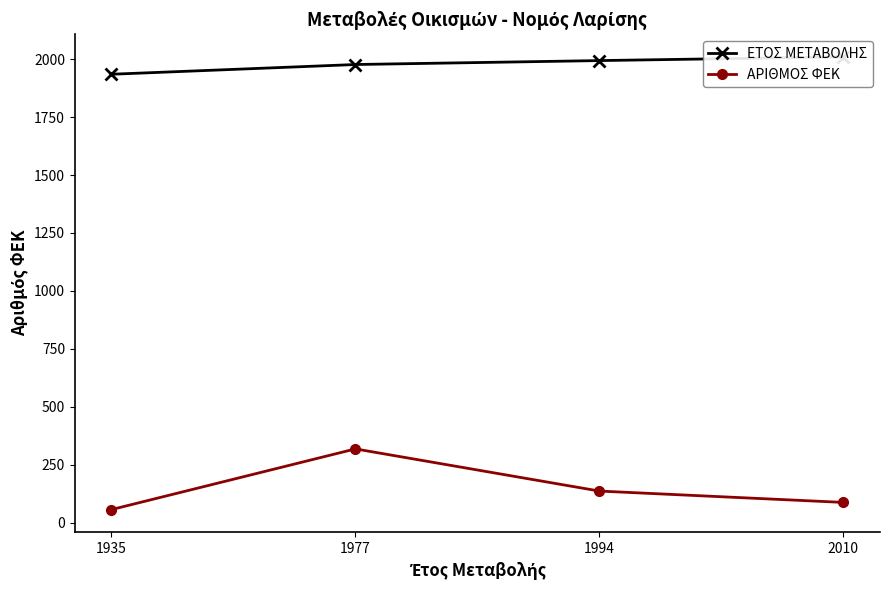

True or false: ΕΤΟΣ ΜΕΤΑΒΟΛΗΣ and ΑΡΙΘΜΟΣ ΦΕΚ intersect in this chart.

False